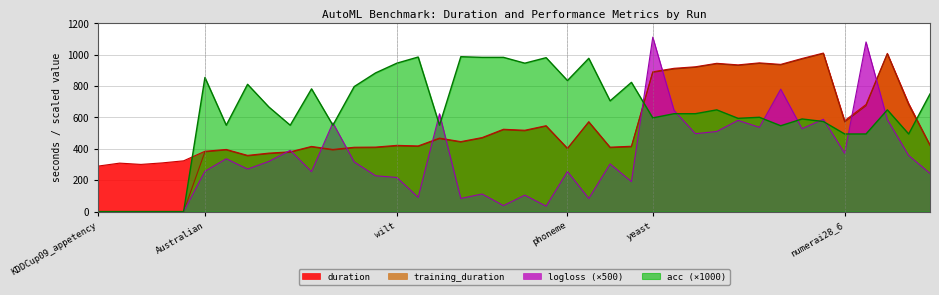

What position from the right is 14?

26